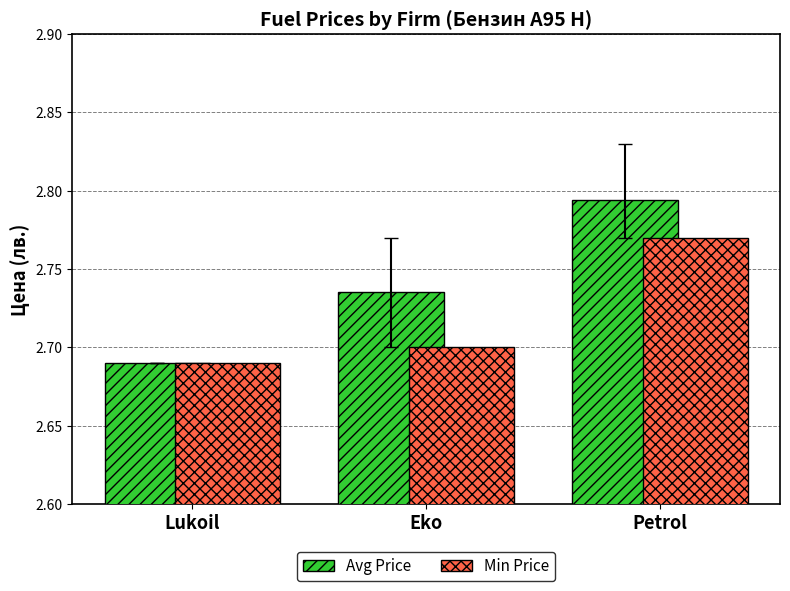

Which label corresponds to the smallest value in the chart?

Lukoil